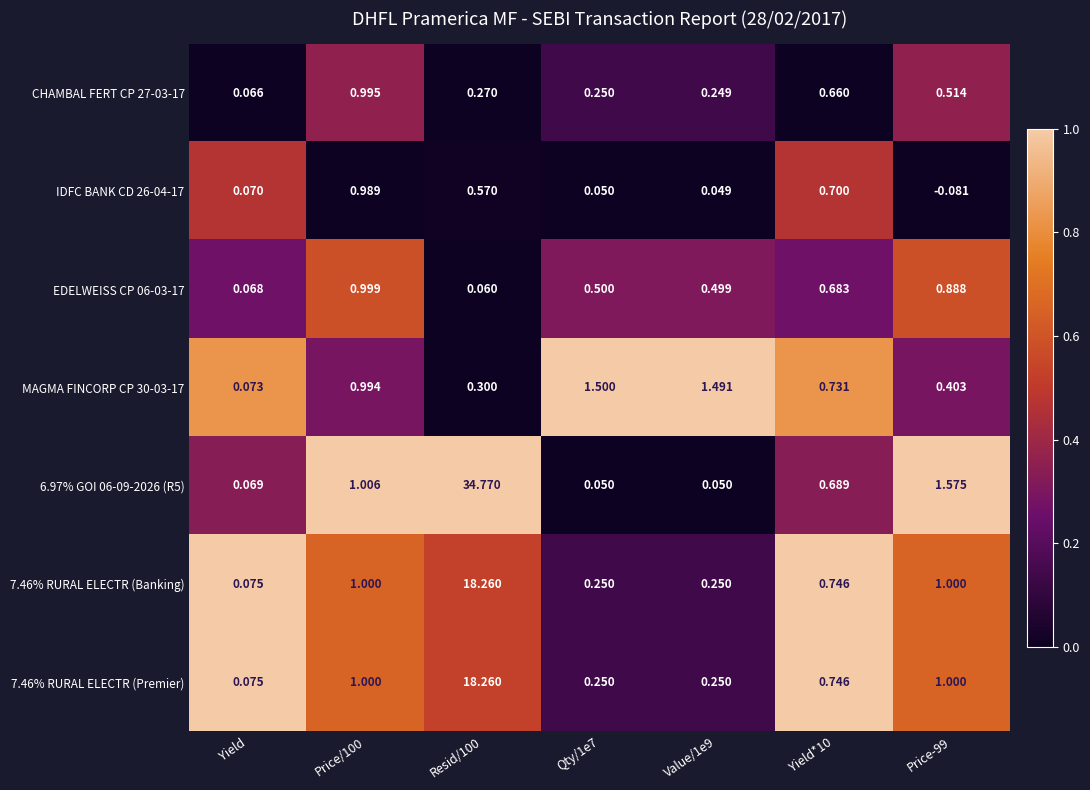

Count the number of data series in this chart.

7